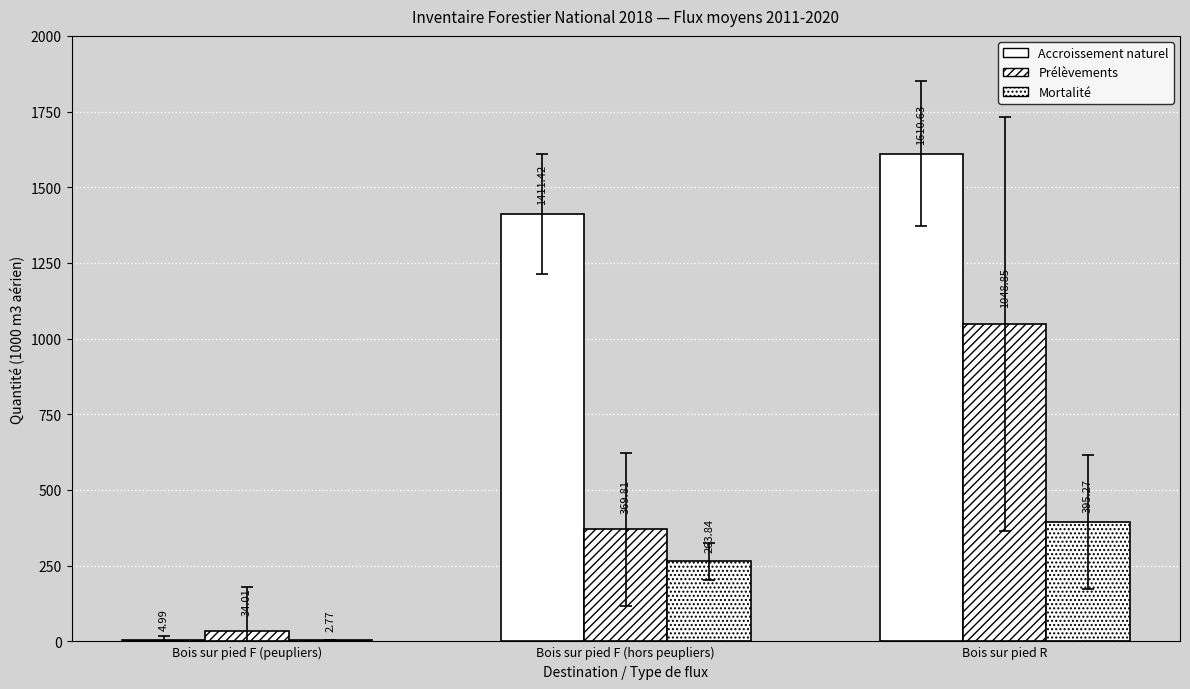

True or false: Prélèvements has a value of 369.8 at Bois sur pied F (hors peupliers).

True